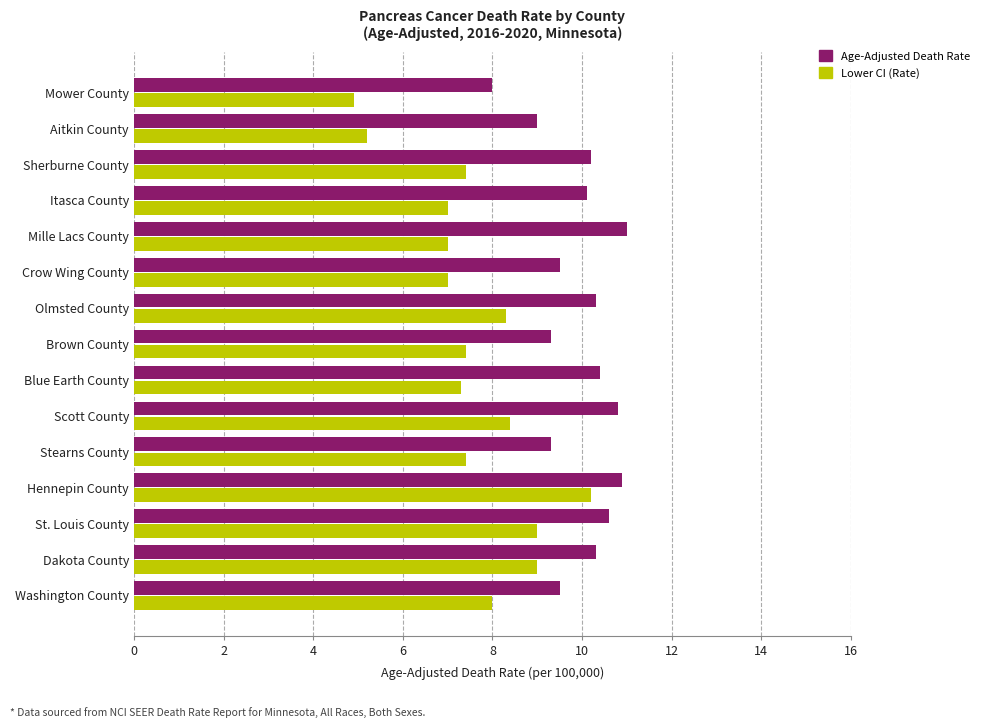

List the series in order of their overall mean, lowest first.

Lower CI (Rate), Age-Adjusted Death Rate